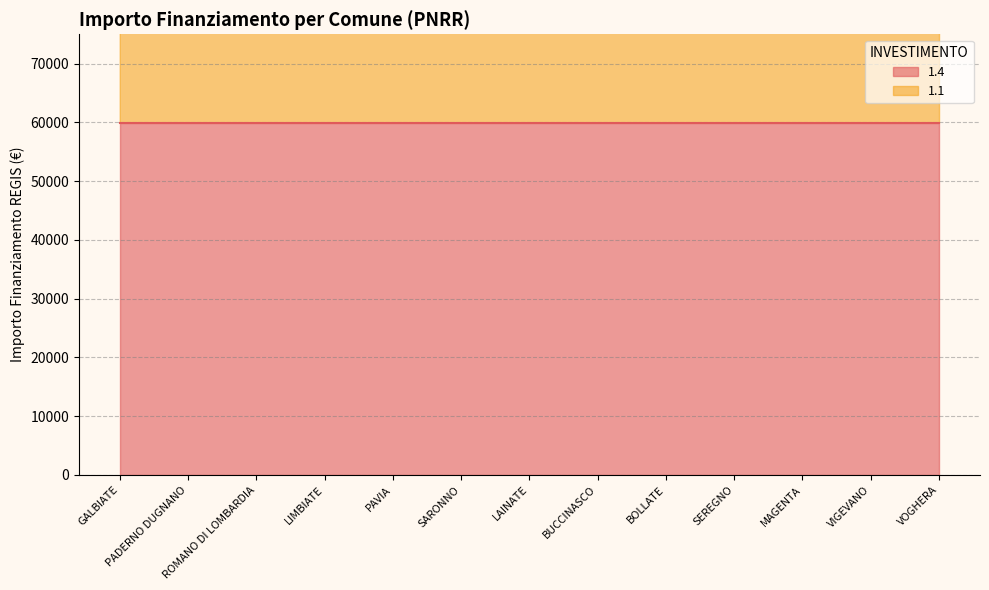

List the labels in order of value, largest first.

PADERNO DUGNANO, ROMANO DI LOMBARDIA, LIMBIATE, PAVIA, SARONNO, LAINATE, BUCCINASCO, BOLLATE, SEREGNO, MAGENTA, VIGEVANO, VOGHERA, GALBIATE